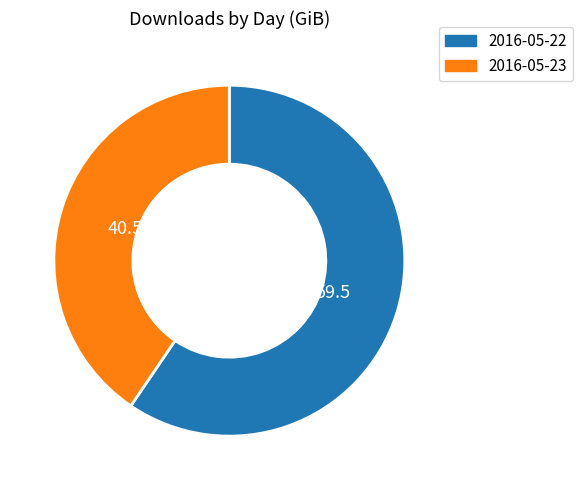

Which category has the smallest portion of the pie?

2016-05-23